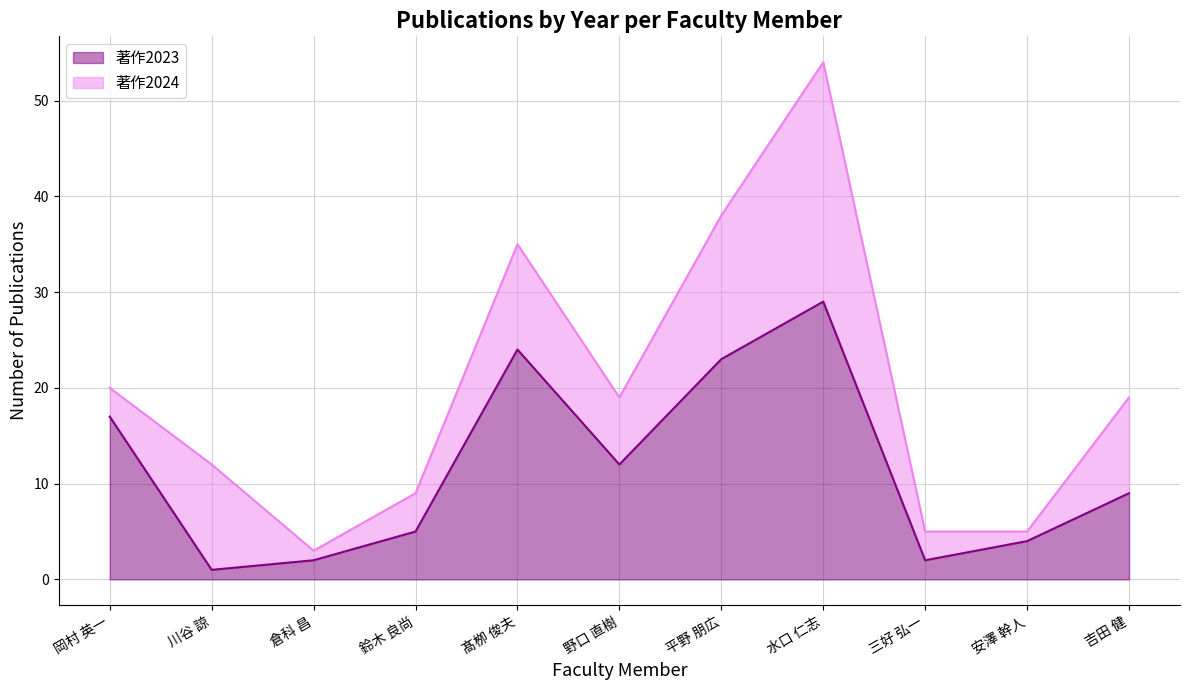

True or false: the data shows 5 at 鈴木 良尚.

True